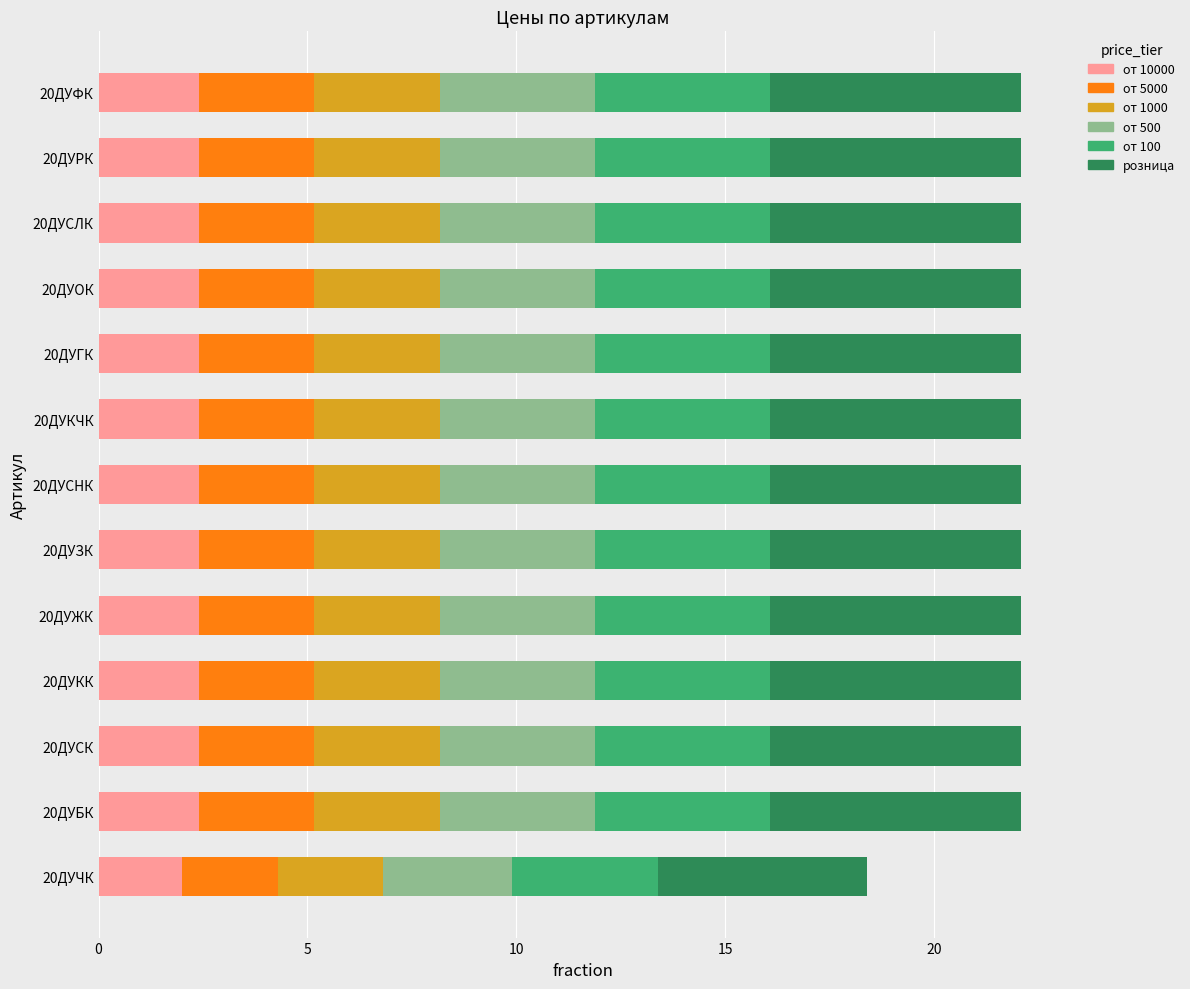

What is the total value across all series at 20ДУБК?

22.1